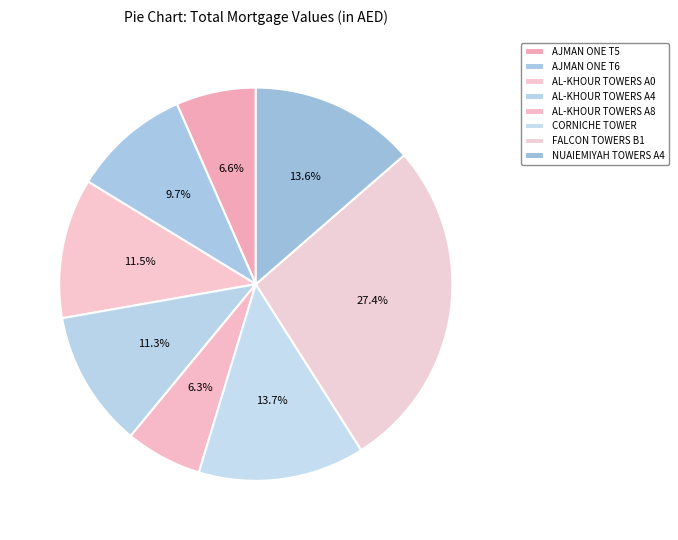

What is the ratio of the value at FALCON TOWERS B1 to the value at AL-KHOUR TOWERS A8?

4.3